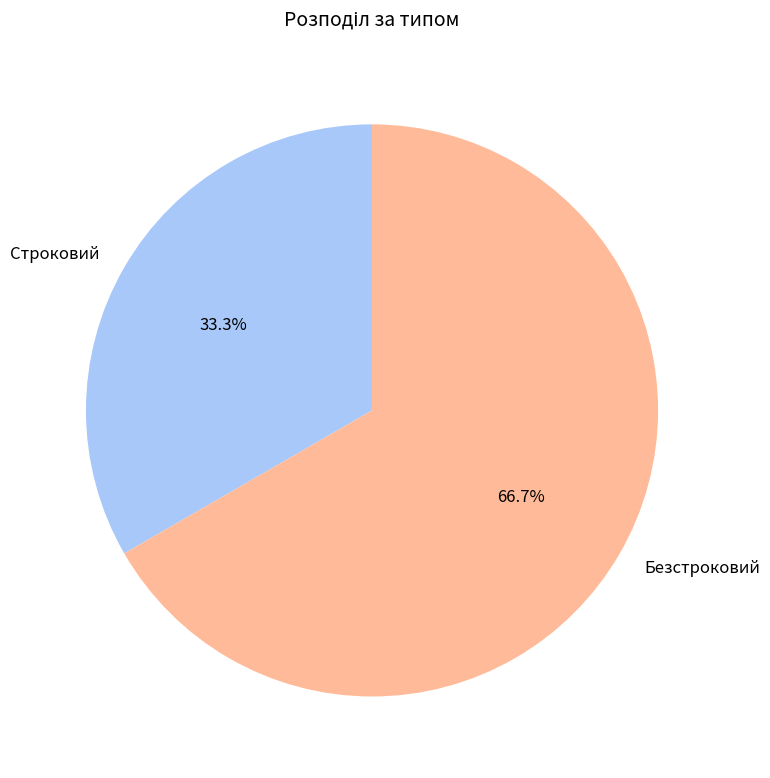

Which has a higher value, Безстроковий or Строковий?

Безстроковий